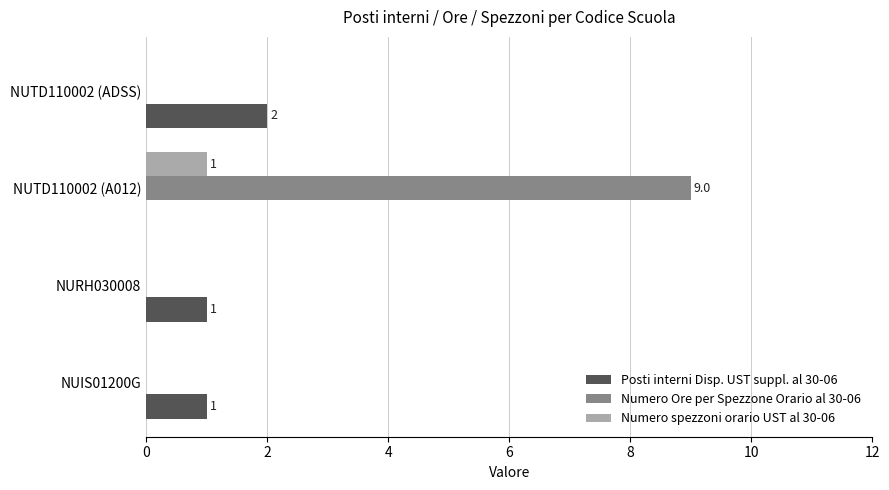

What are all the series names shown in the legend?

Posti interni Disp. UST suppl. al 30-06, Numero Ore per Spezzone Orario al 30-06, Numero spezzoni orario UST al 30-06